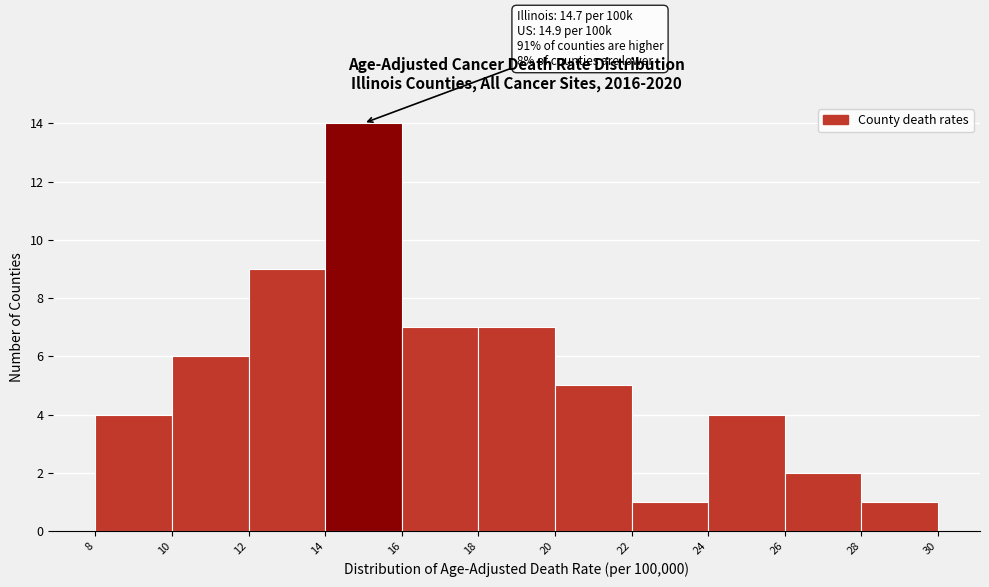

Which range on the x-axis has the tallest bar?

14 to 16